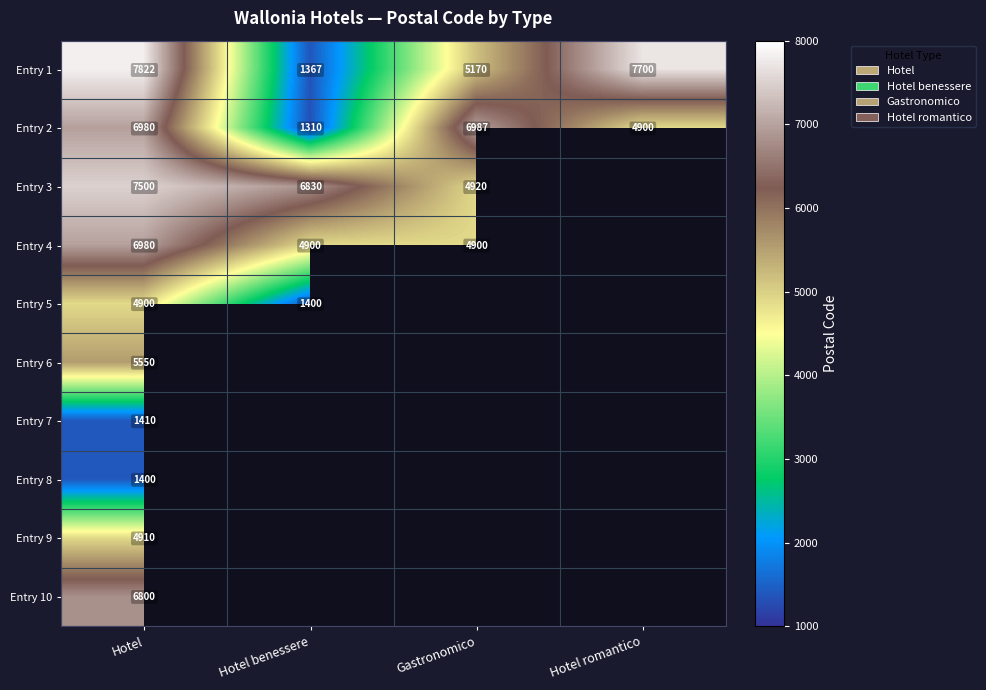

List the labels in order of Entry 2 value, smallest first.

Hotel benessere, Hotel romantico, Hotel, Gastronomico